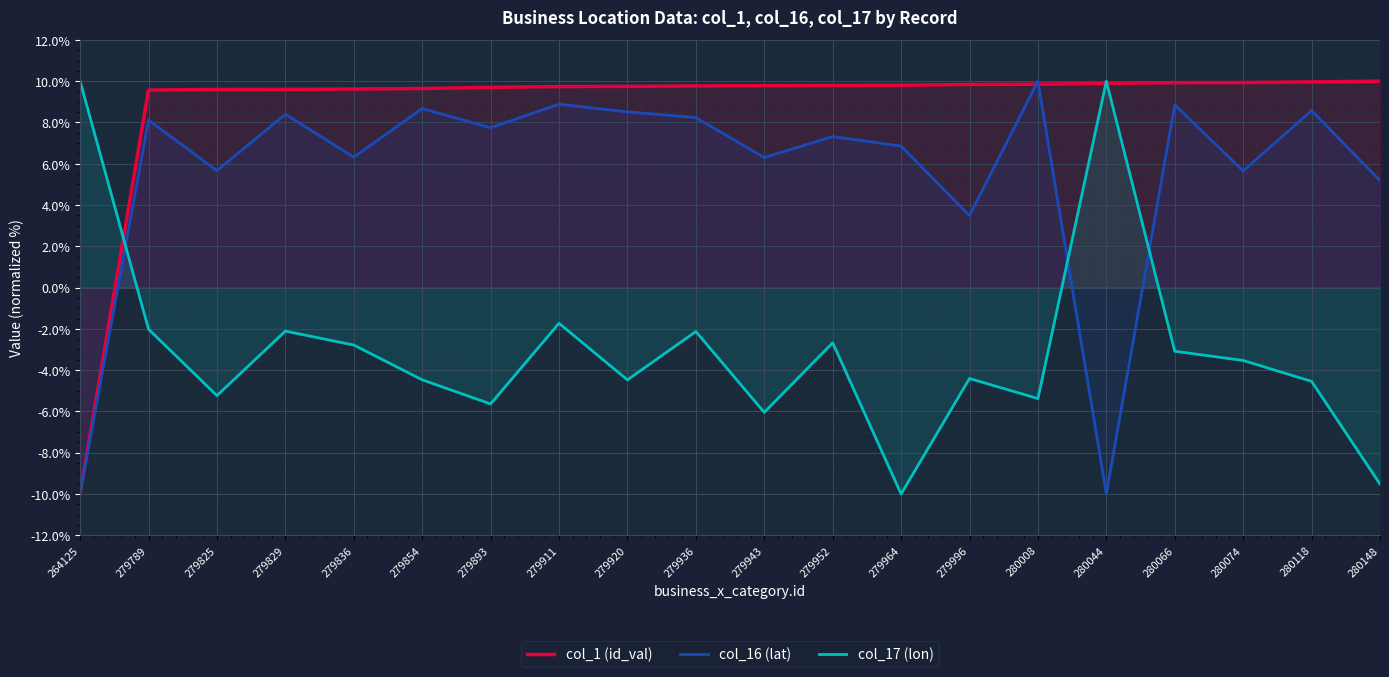

Count the number of categories in the chart.

20